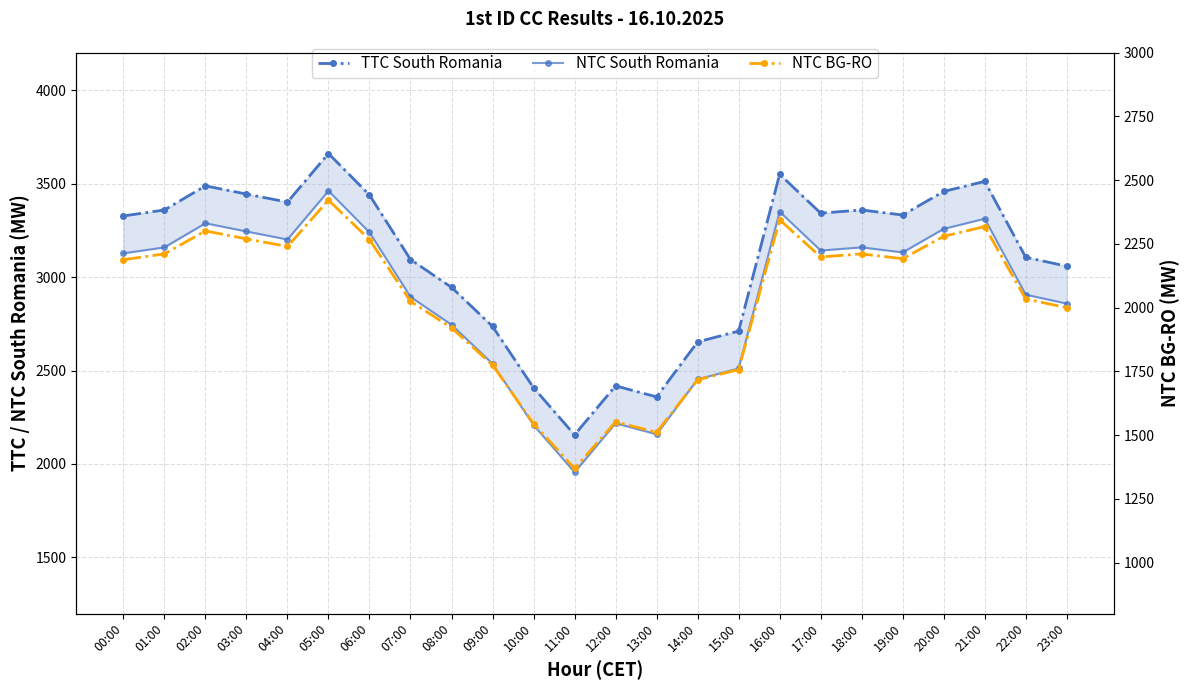

Is this an area chart (filled region under the line)?

No